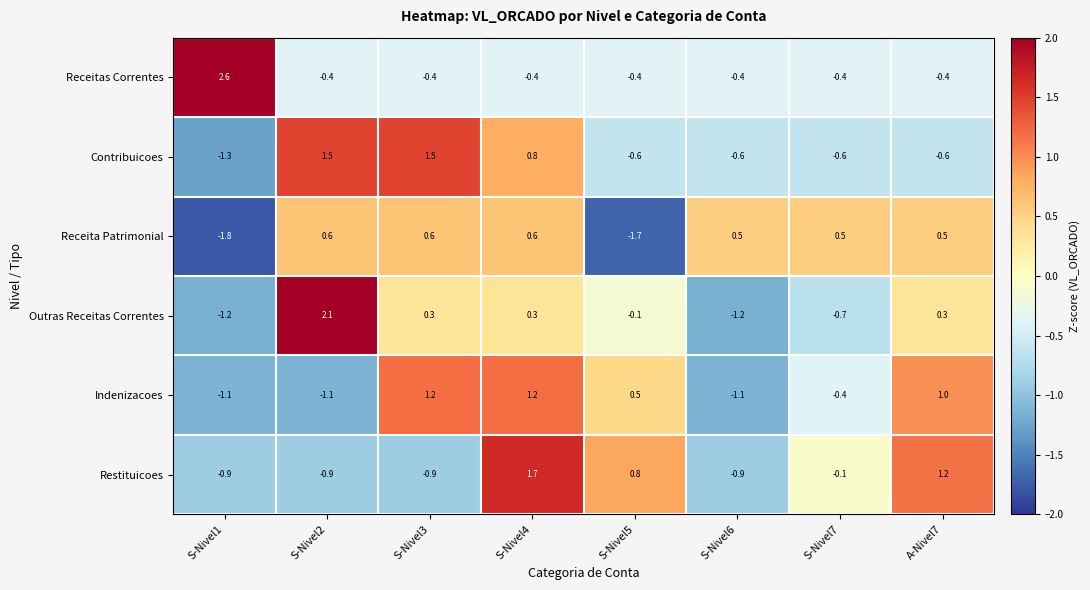

At S-Nivel4, list the series in order from largest to smallest.

Restituicoes, Indenizacoes, Contribuicoes, Receita Patrimonial, Outras Receitas Correntes, Receitas Correntes